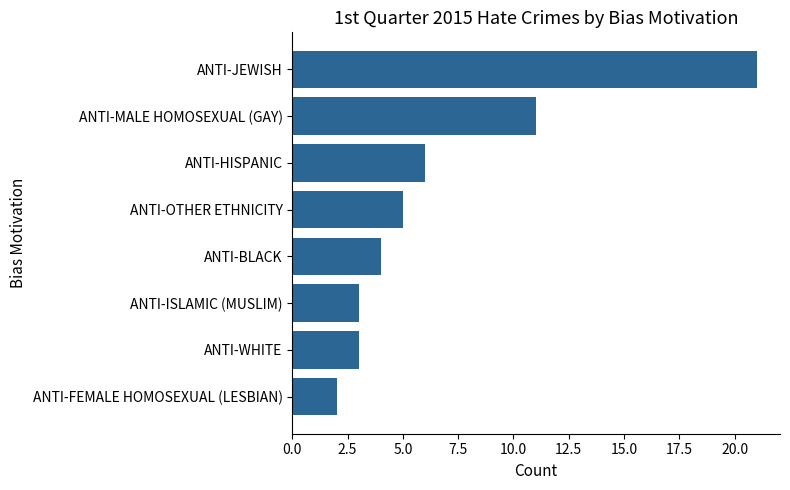

What is the ratio of the value at ANTI-HISPANIC to the value at ANTI-MALE HOMOSEXUAL (GAY)?

0.5